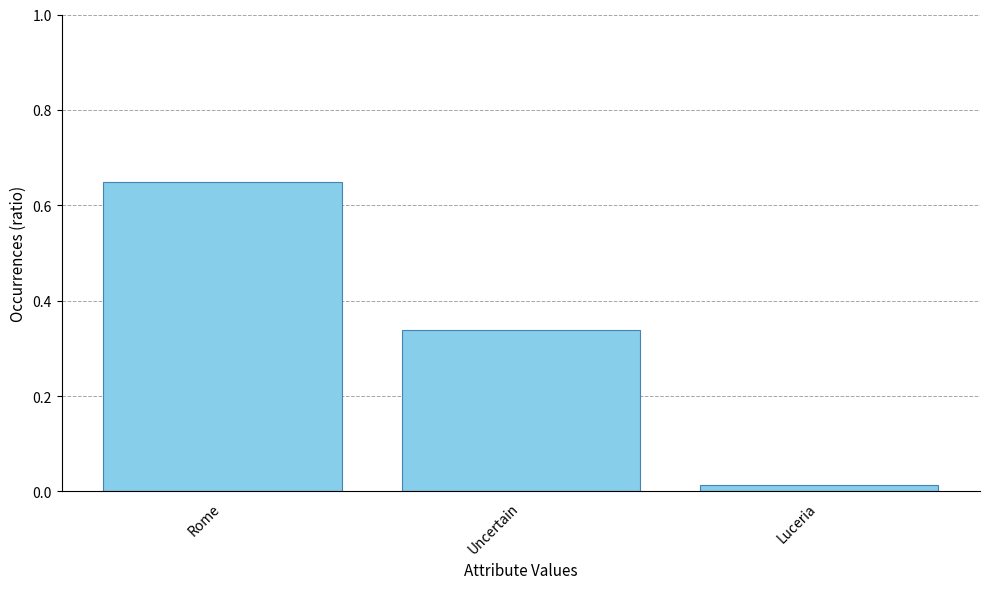

What is the label of the 3rd bar from the left?

Luceria